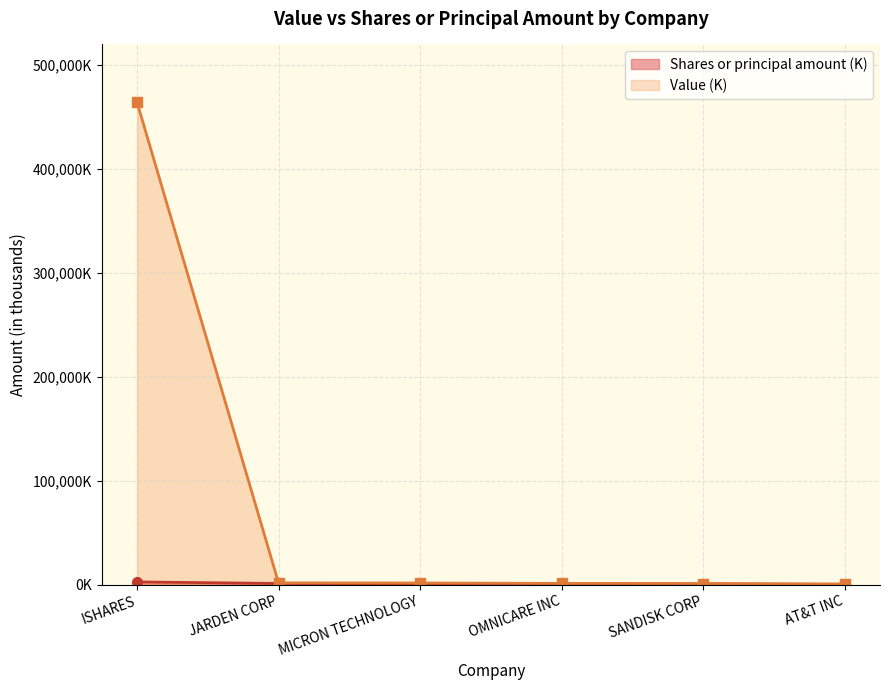

Does the chart have visible grid lines?

Yes